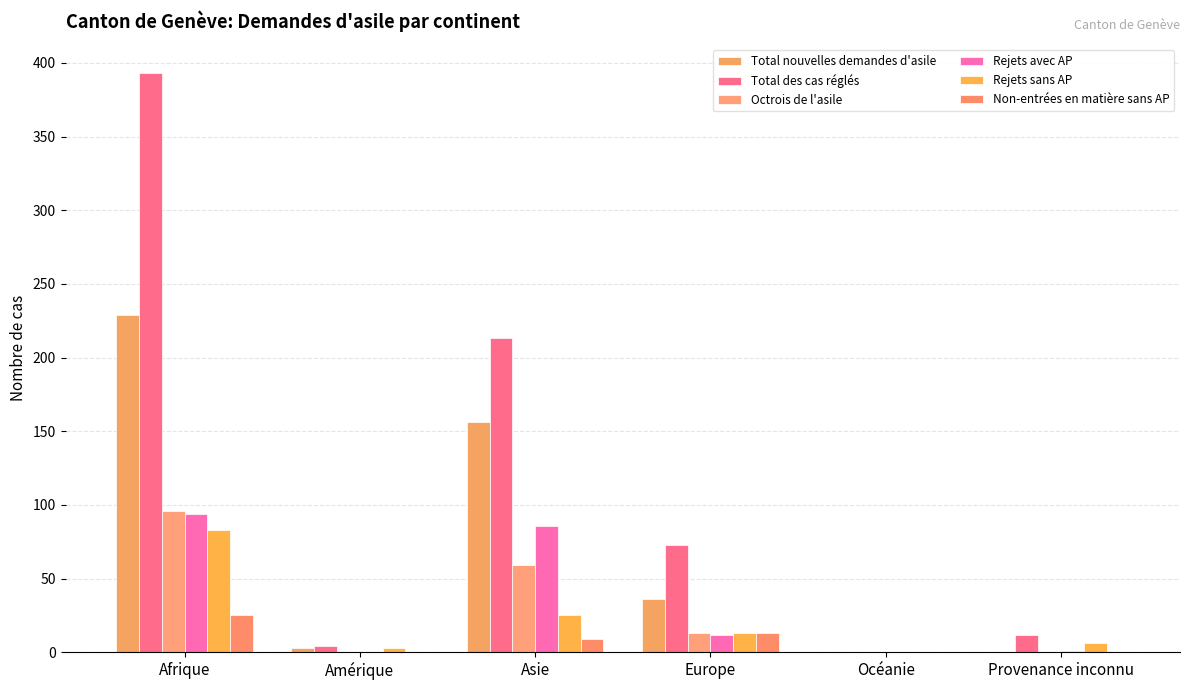

At Provenance inconnu, list the series in order from smallest to largest.

Total nouvelles demandes d'asile, Octrois de l'asile, Non-entrées en matière sans AP, Rejets avec AP, Rejets sans AP, Total des cas réglés